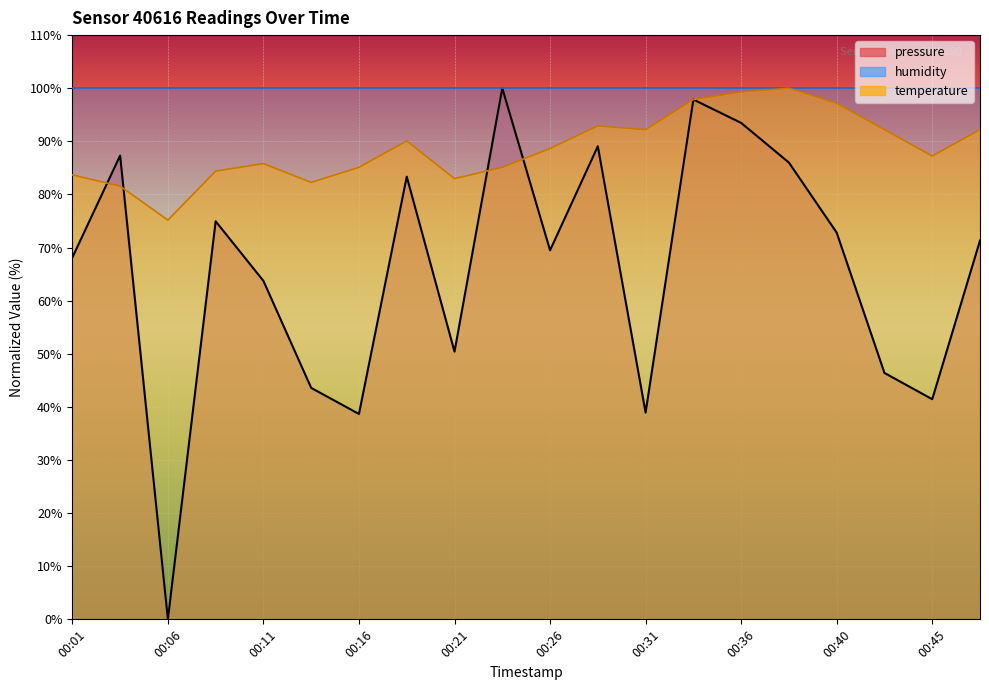

Is it true that temperature equals 148.4 at 00:08?

False